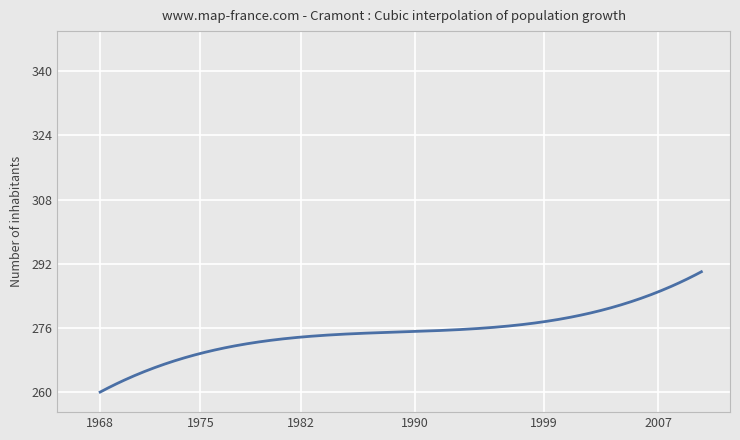

What is the difference between the maximum and minimum values?

30.0